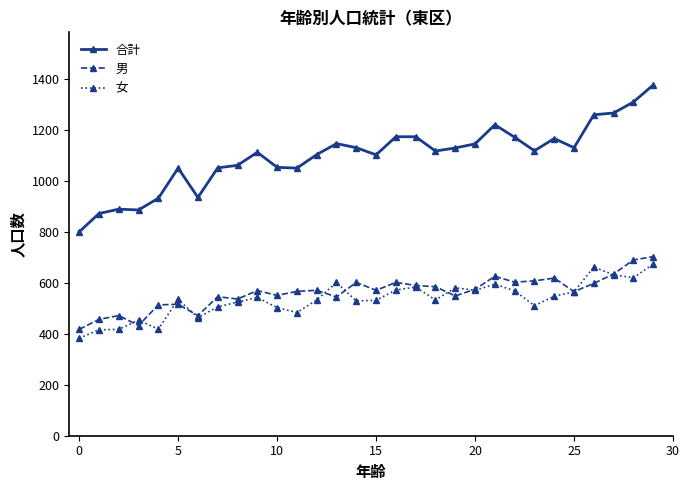

What is the sum of all 女 values?

16033